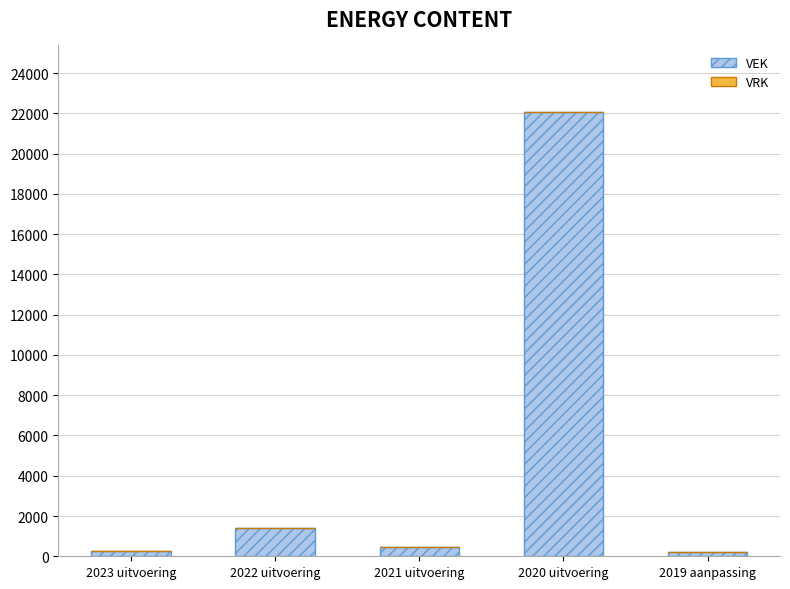

What is the greatest value displayed?

22067